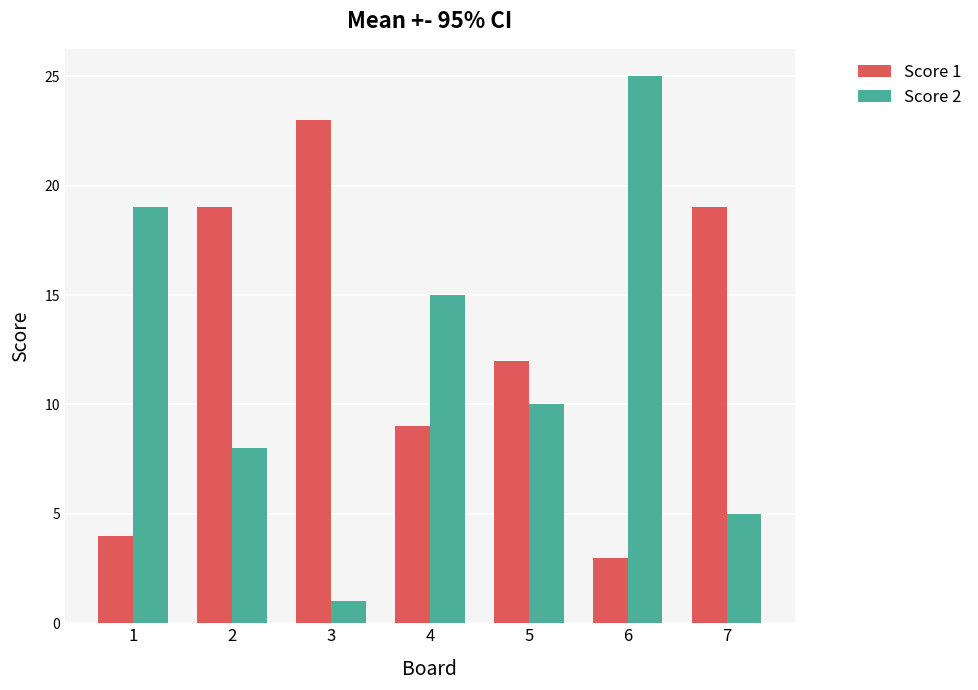

At 6, list the series in order from largest to smallest.

Score 2, Score 1